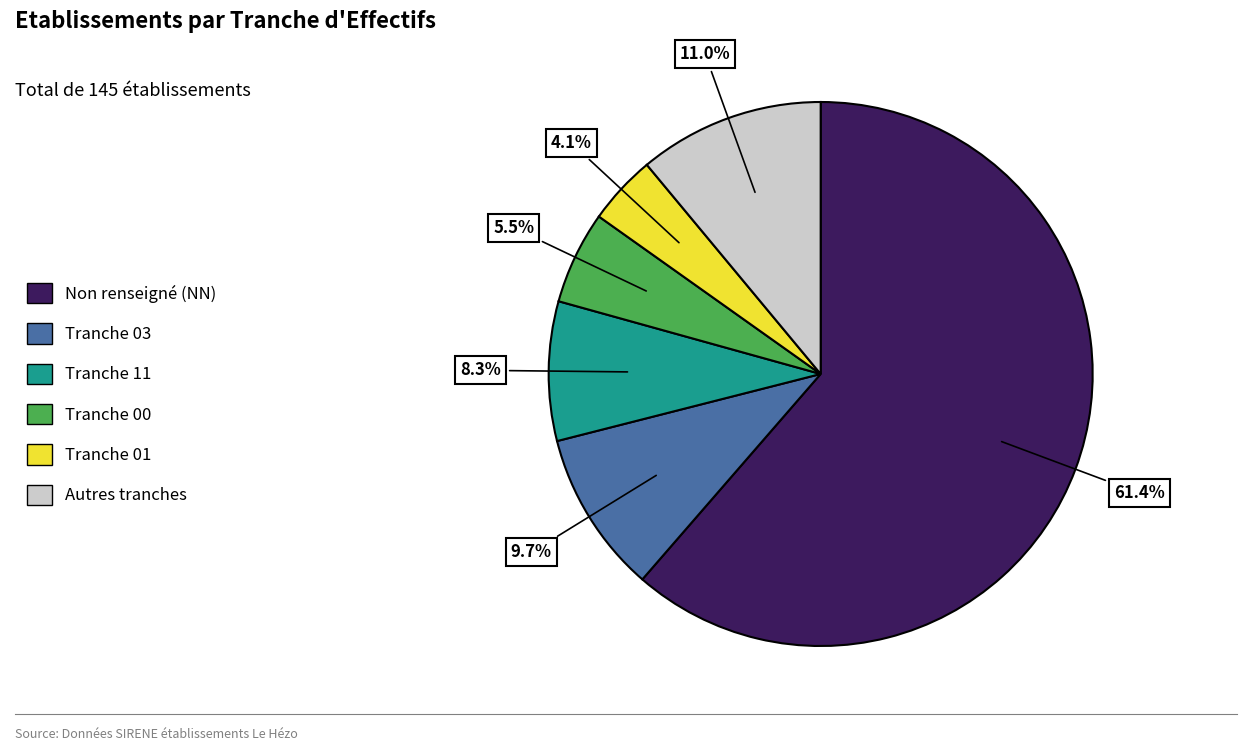

Between Tranche 00 and Non renseigné (NN), which is larger?

Non renseigné (NN)